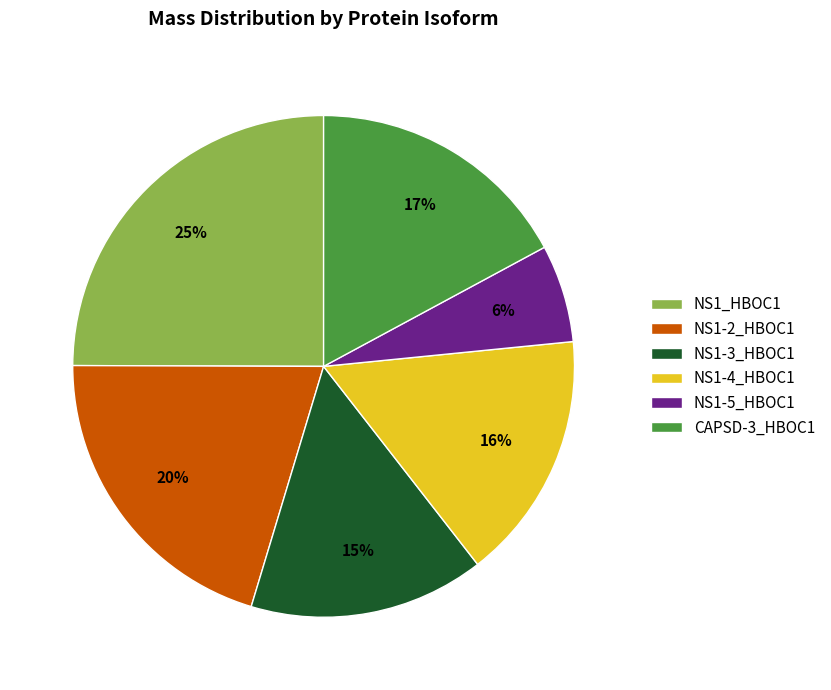

Do NS1-3_HBOC1 and NS1_HBOC1 together represent more than half of the pie?

No